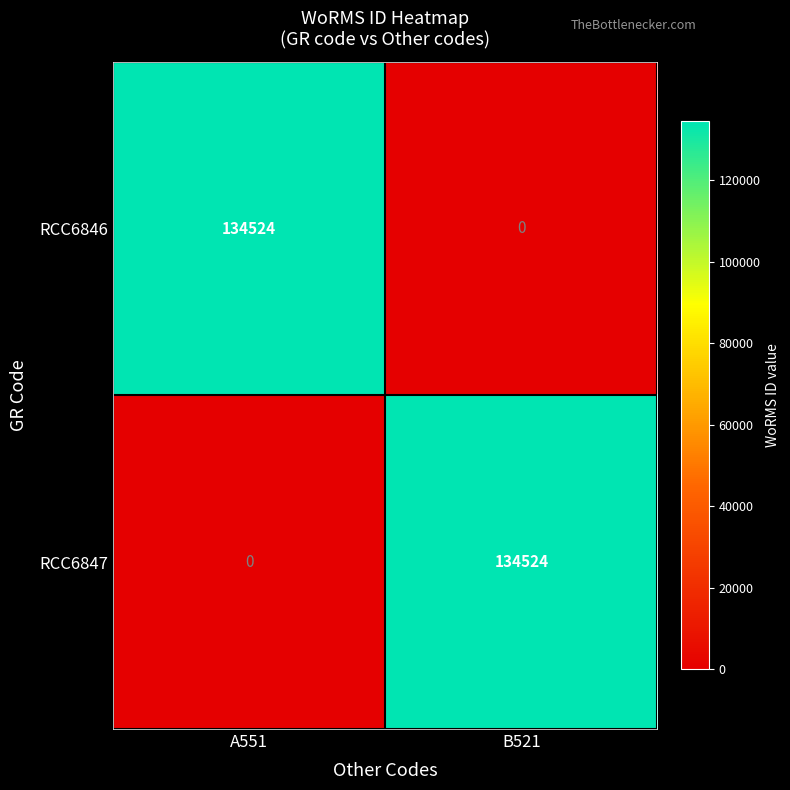

At A551, list the series in order from smallest to largest.

RCC6847, RCC6846